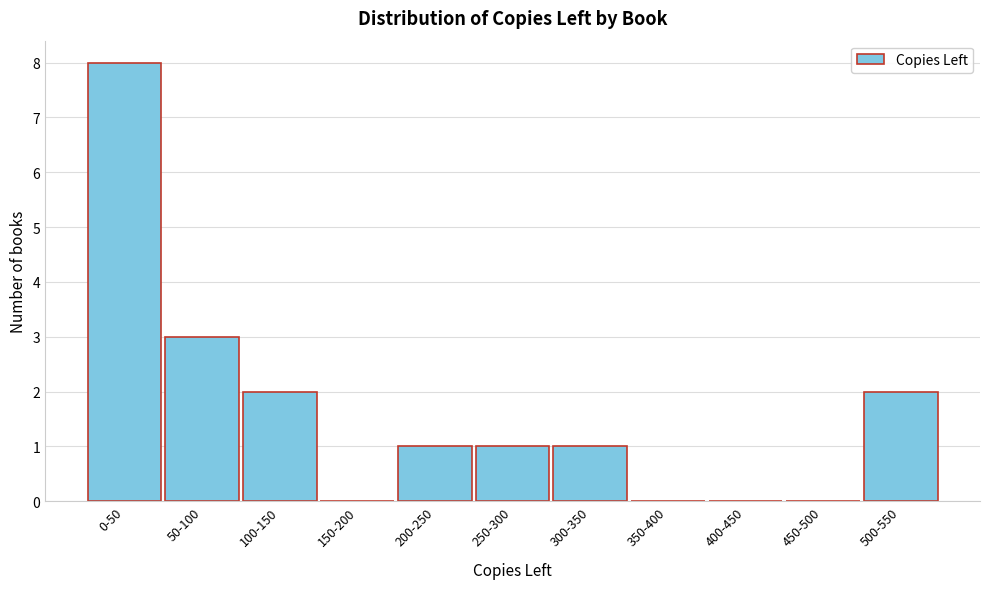

Which has a higher value, 250-300 or 50-100?

50-100